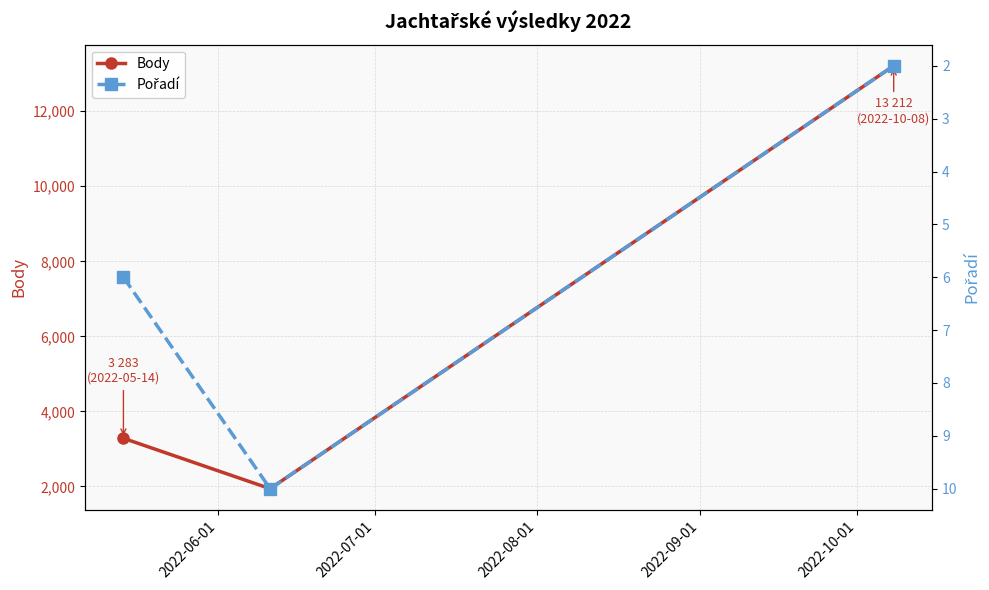

What is the lowest value of the Body series?

1940